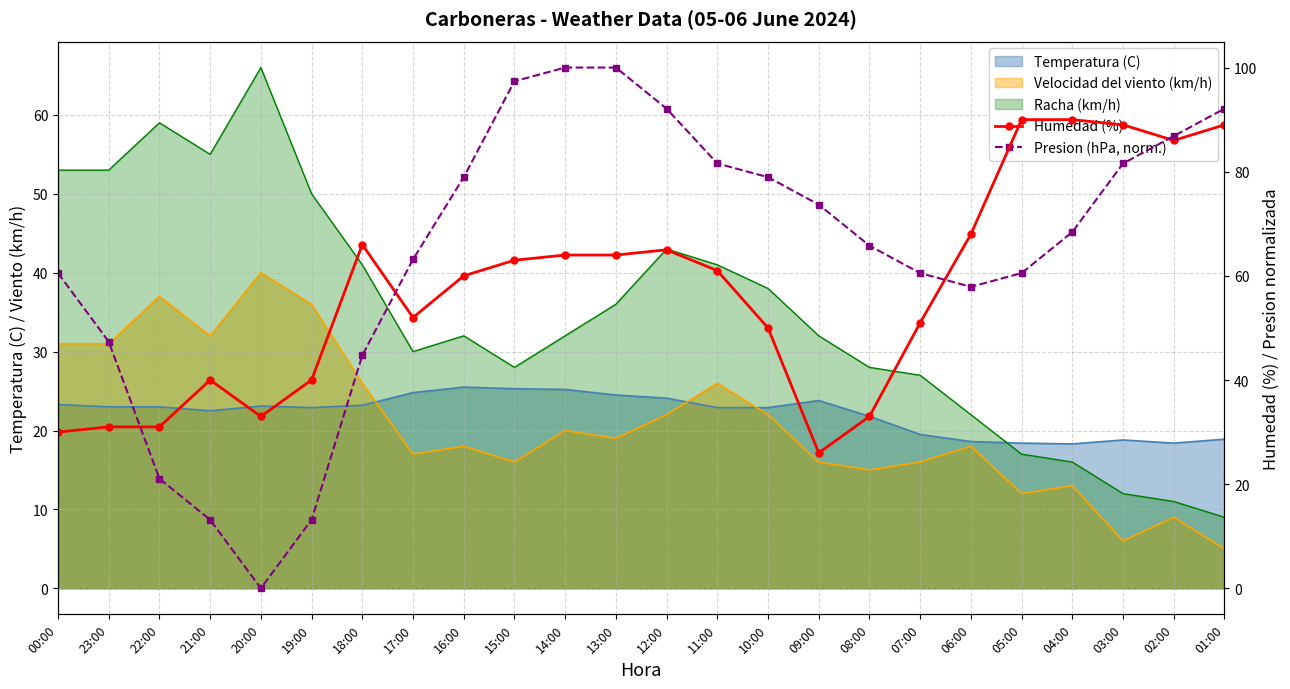

Rank the categories by Humedad (%) value from lowest to highest.

09:00, 00:00, 23:00, 22:00, 20:00, 08:00, 21:00, 19:00, 10:00, 07:00, 17:00, 16:00, 11:00, 15:00, 14:00, 13:00, 12:00, 18:00, 06:00, 02:00, 03:00, 01:00, 05:00, 04:00